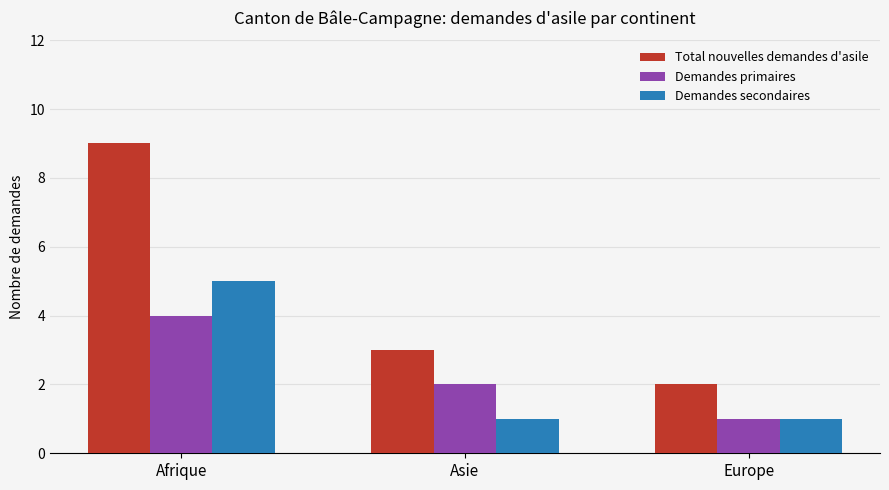

How many groups of bars are there?

3